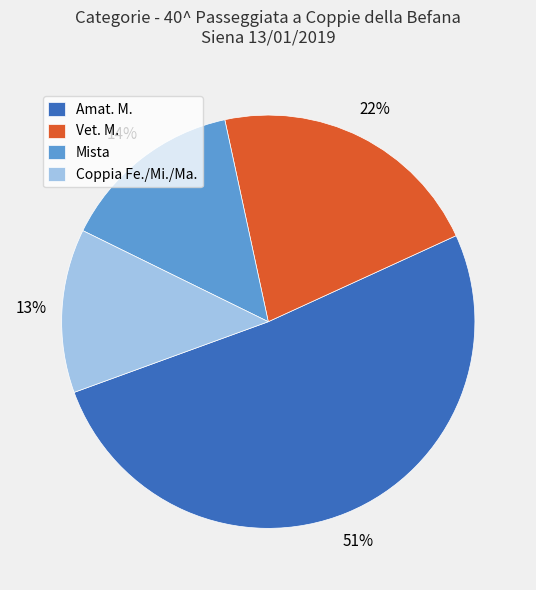

True or false: Vet. M. accounts for 22% of the total.

True